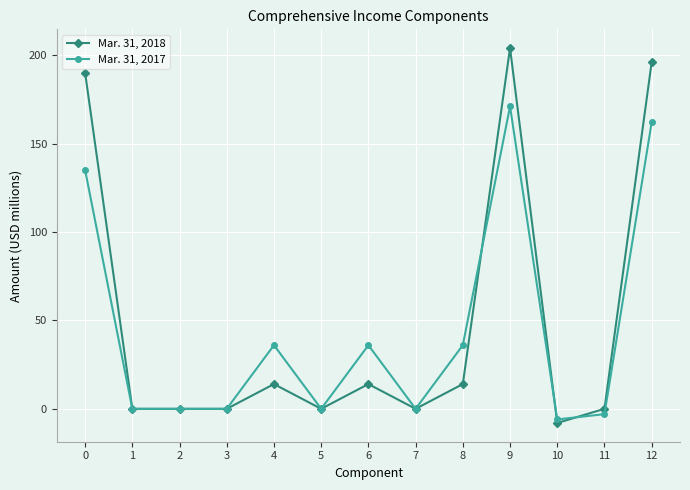

Does the chart have visible grid lines?

Yes